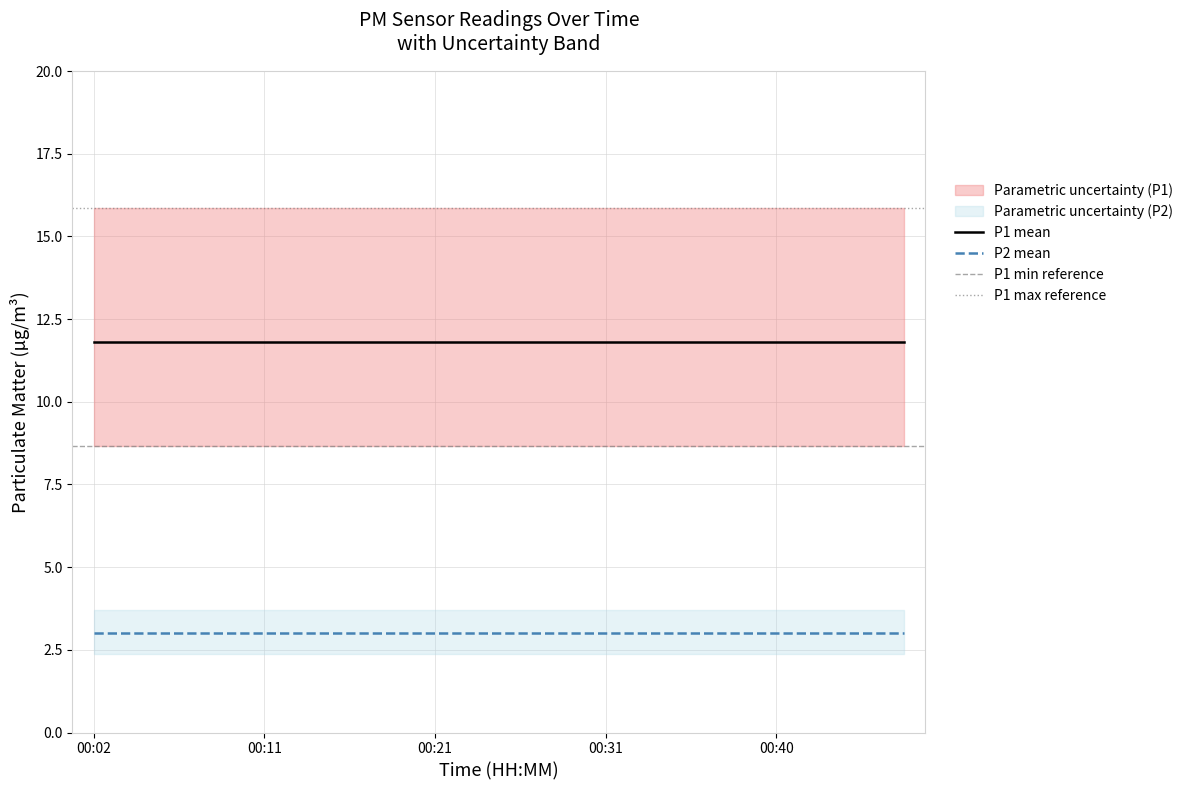

The P1 mean series shows 5.2 at 00:21. True or false?

False